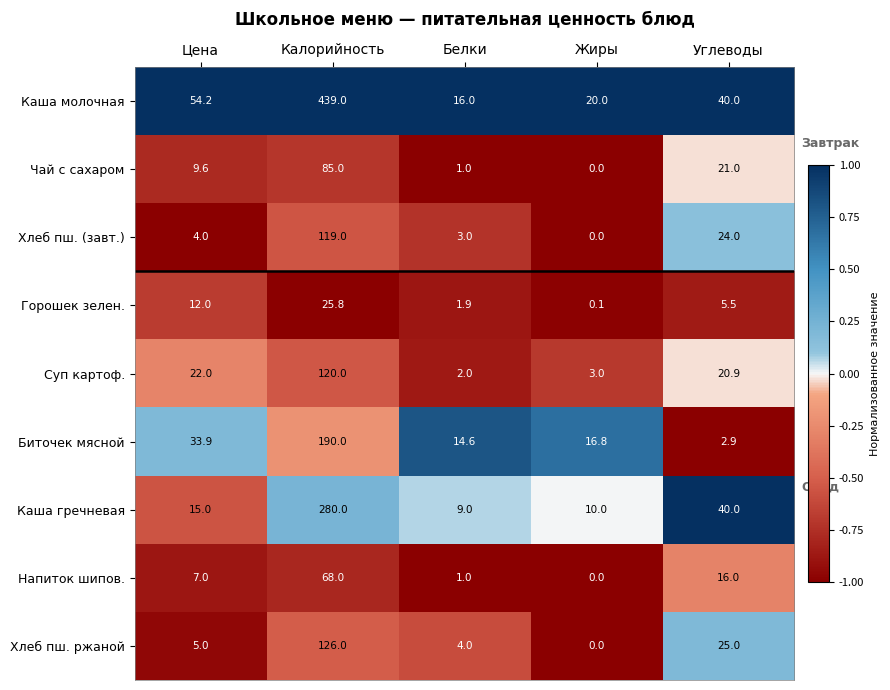

What is the maximum value for Каша молочная?

439.0